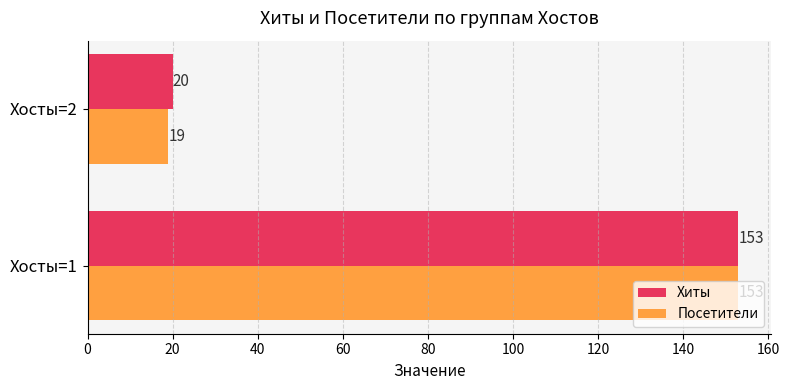

List the series in order of their overall mean, highest first.

Хиты, Посетители